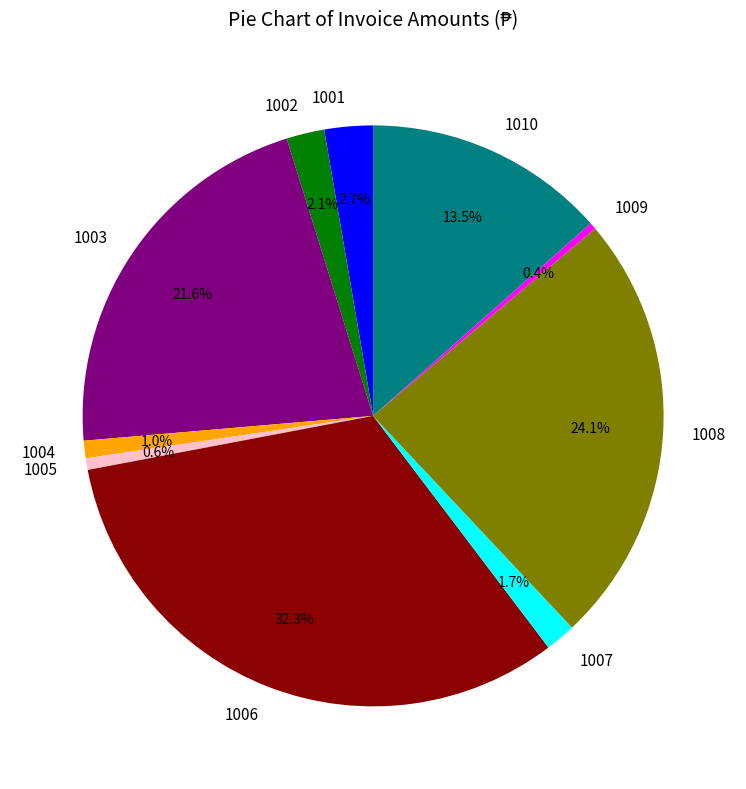

Which slice is the largest?

1006